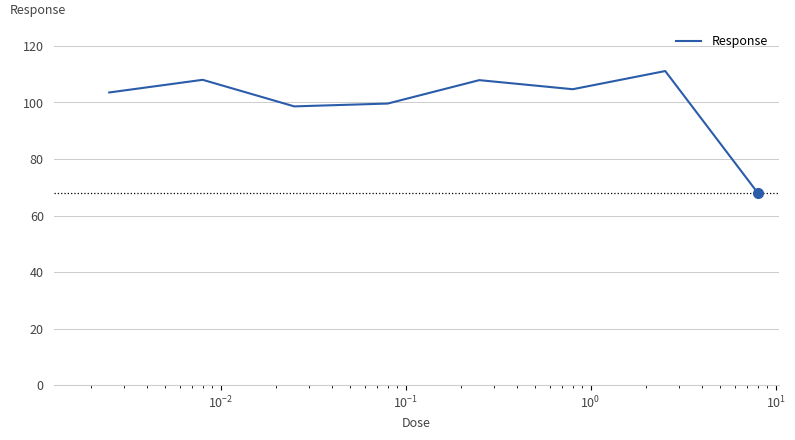

What is the smallest value displayed?

68.0